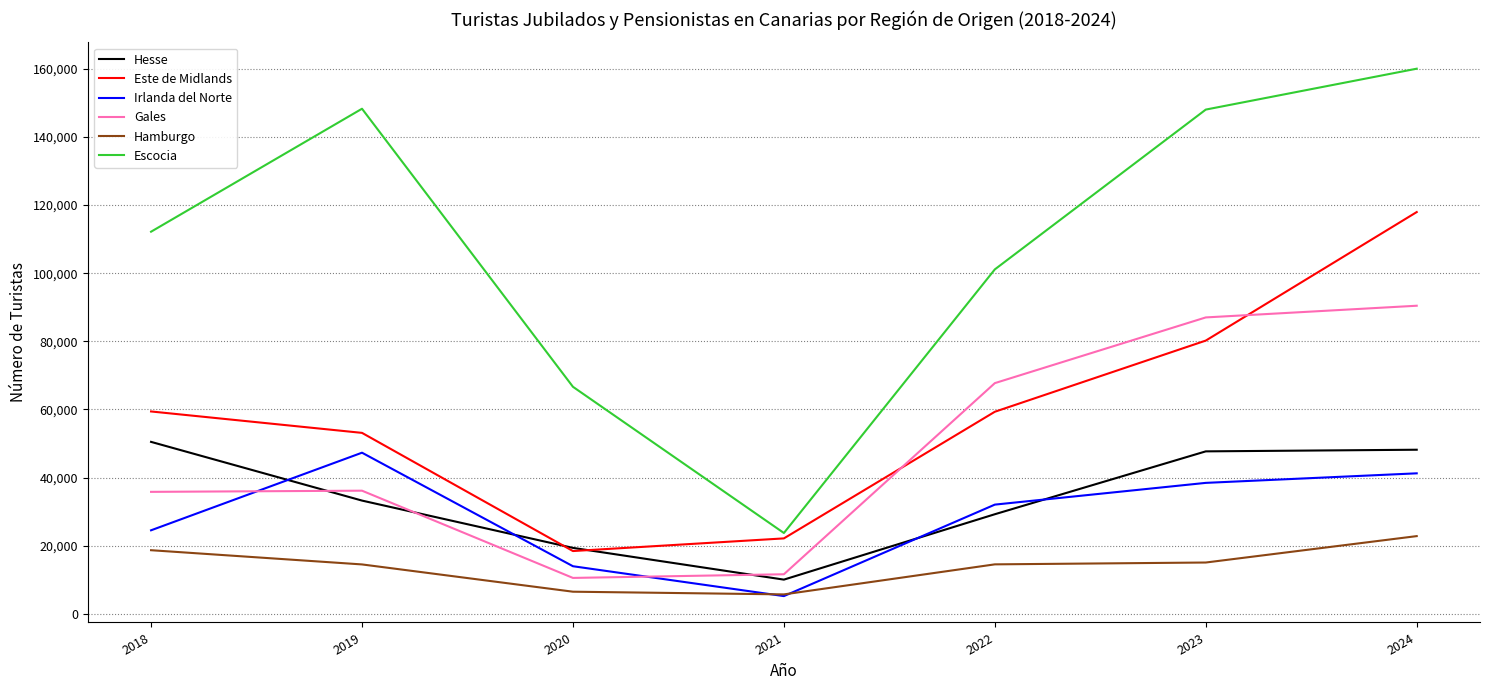

How many intersections are there between Irlanda del Norte and Hesse?

4